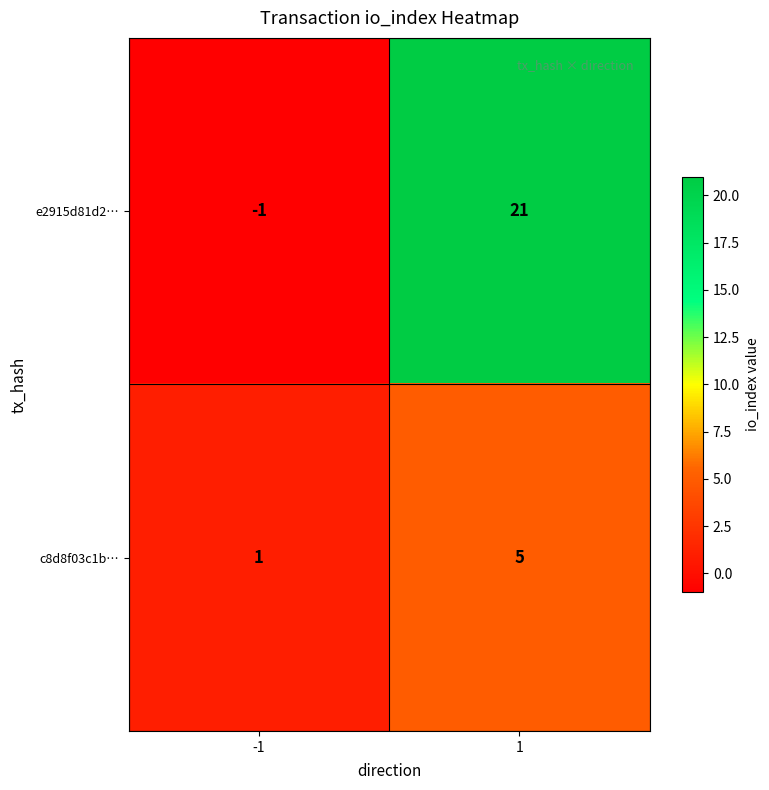

Which series has the largest total across all categories?

e2915d81d2…